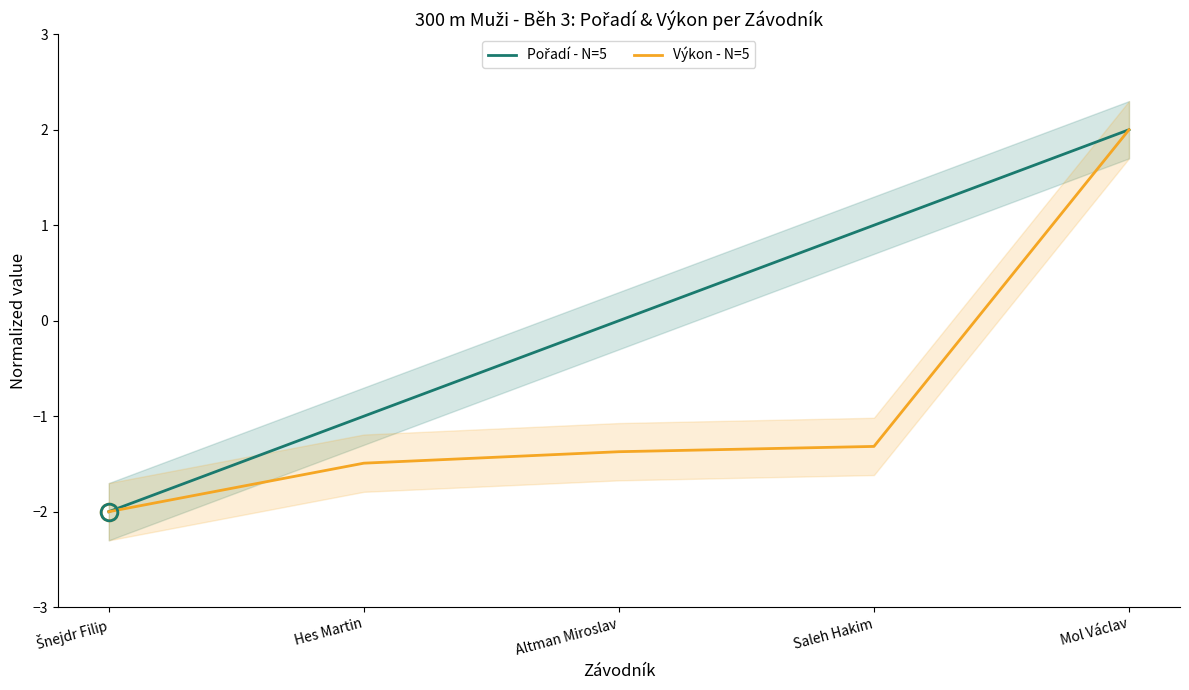

True or false: Pořadí - N=5 and Výkon - N=5 intersect in this chart.

False